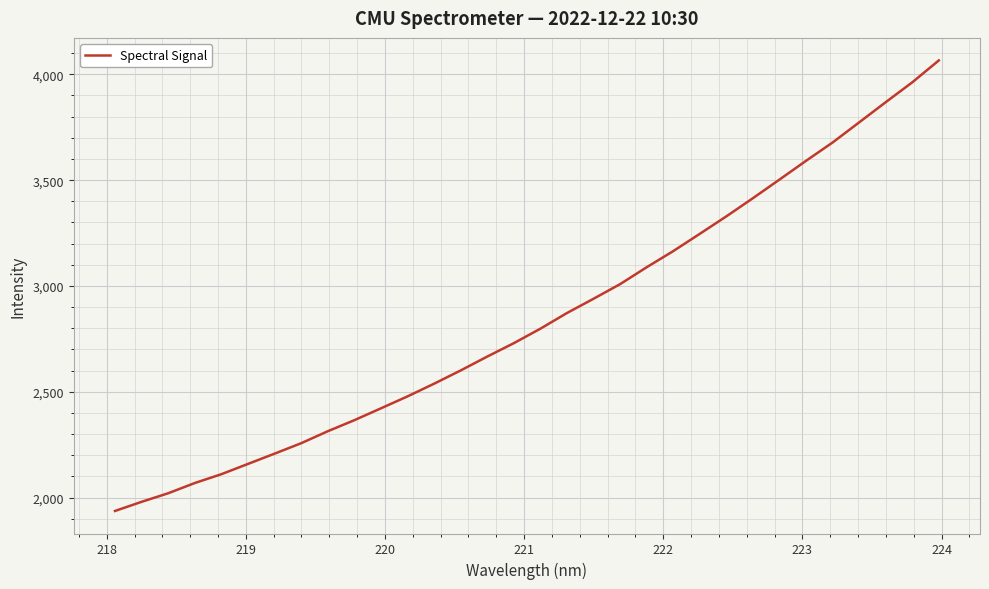

What is the maximum value shown in the chart?

4065.7